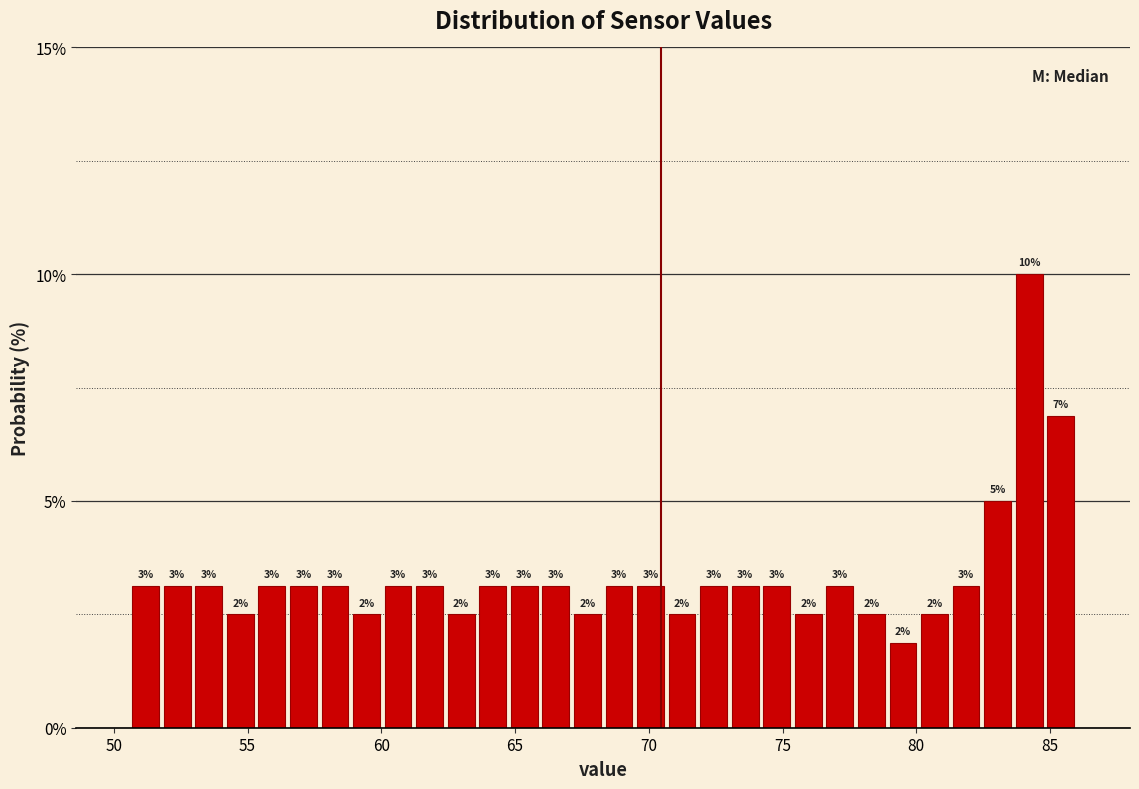

Read against the x-axis, roughly where is the centre of the tallest bar?

84.0